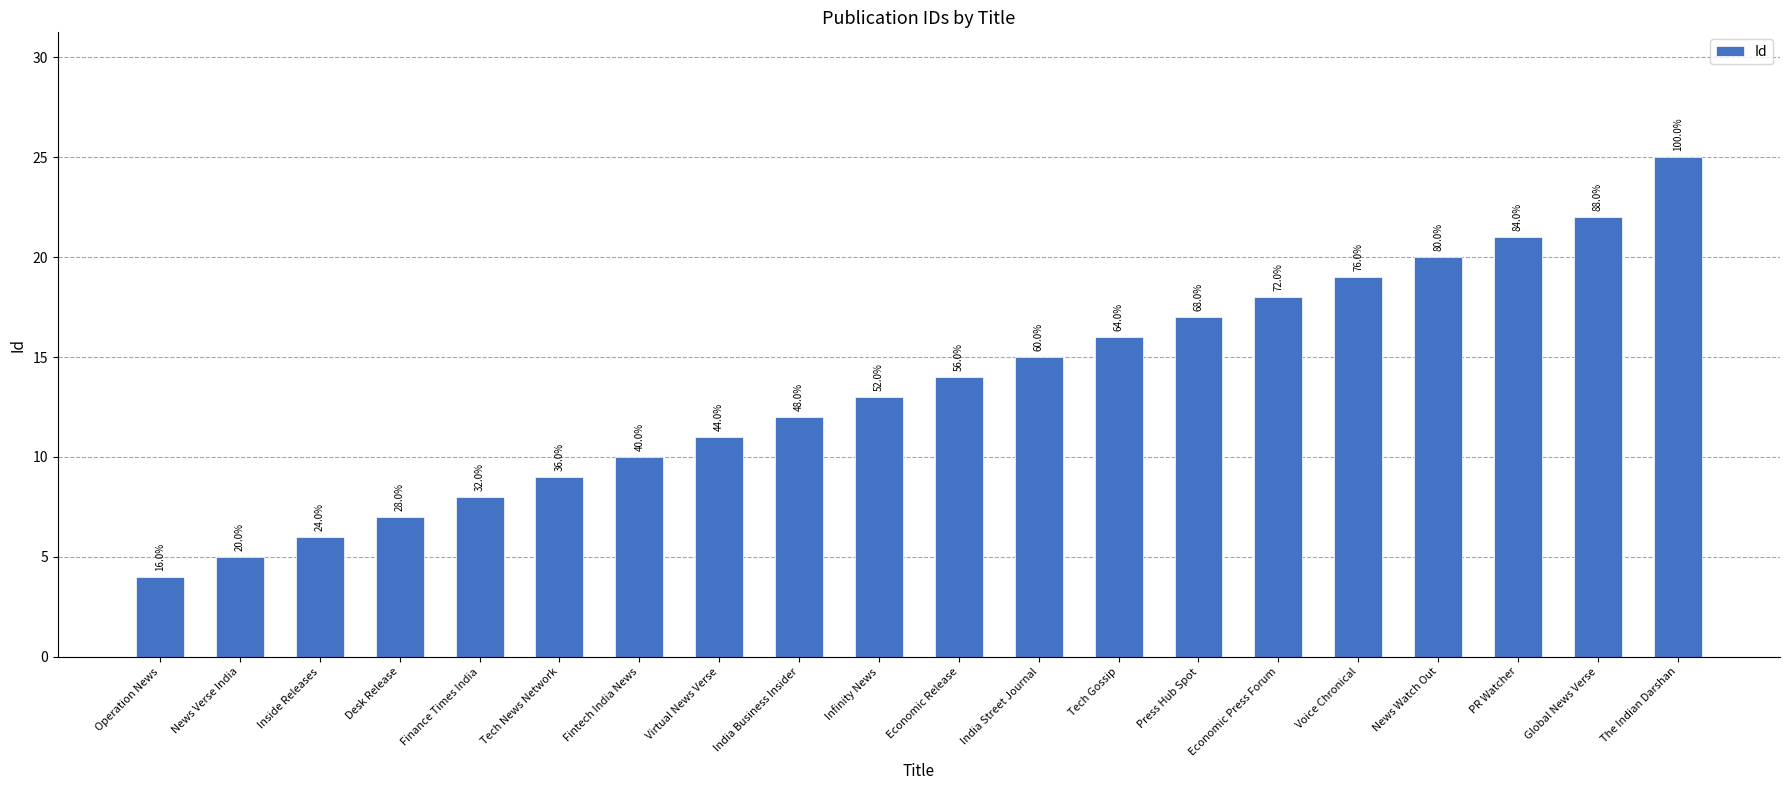

What is the label of the 15th bar from the right?

Tech News Network